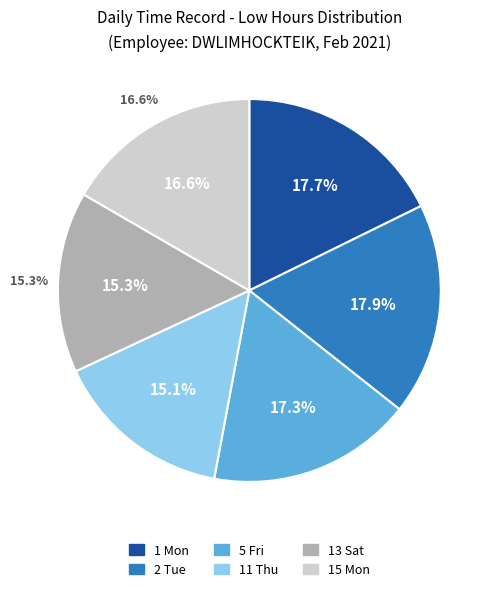

How many segments does this pie chart have?

6